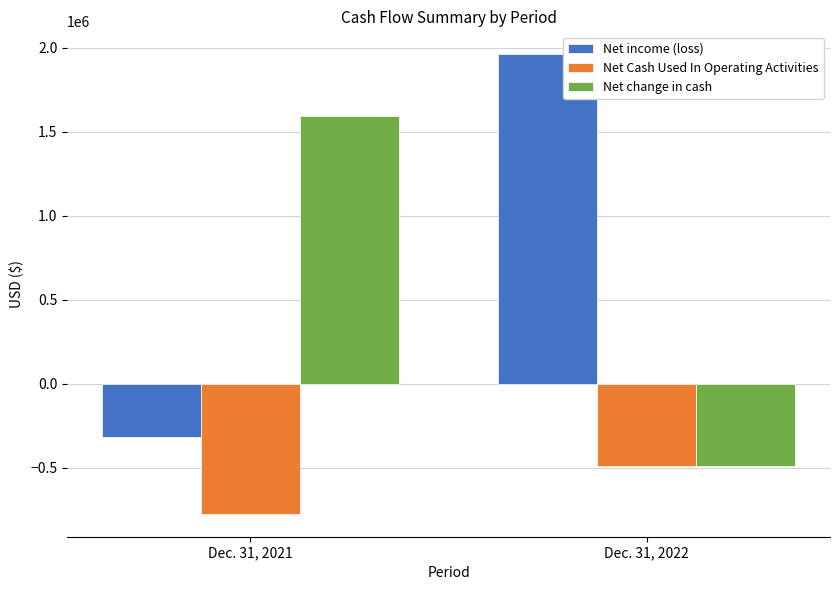

Is the value of Net Cash Used In Operating Activities at Dec. 31, 2022 greater than the value of Net income (loss) at Dec. 31, 2022?

No